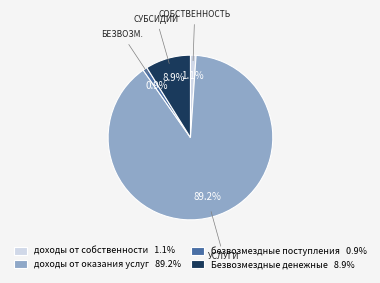

Which category accounts for the majority?

доходы от оказания услуг